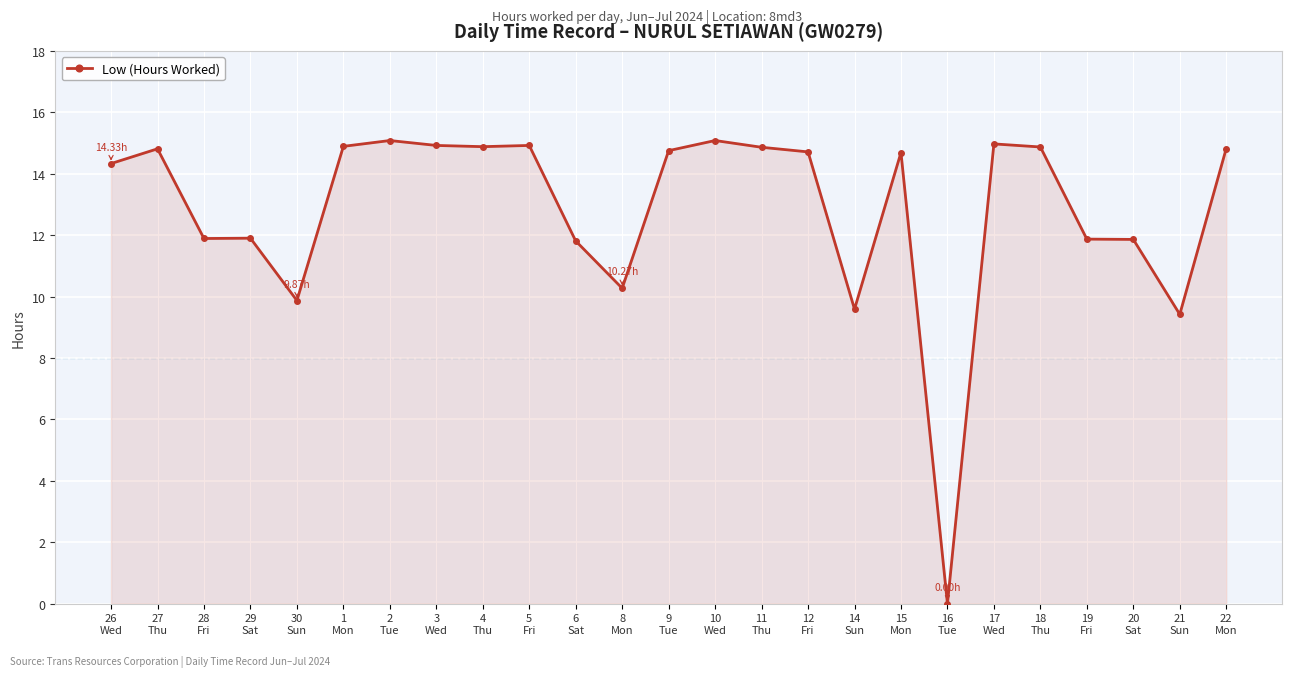

What is the difference between the second highest and second lowest values?

5.7